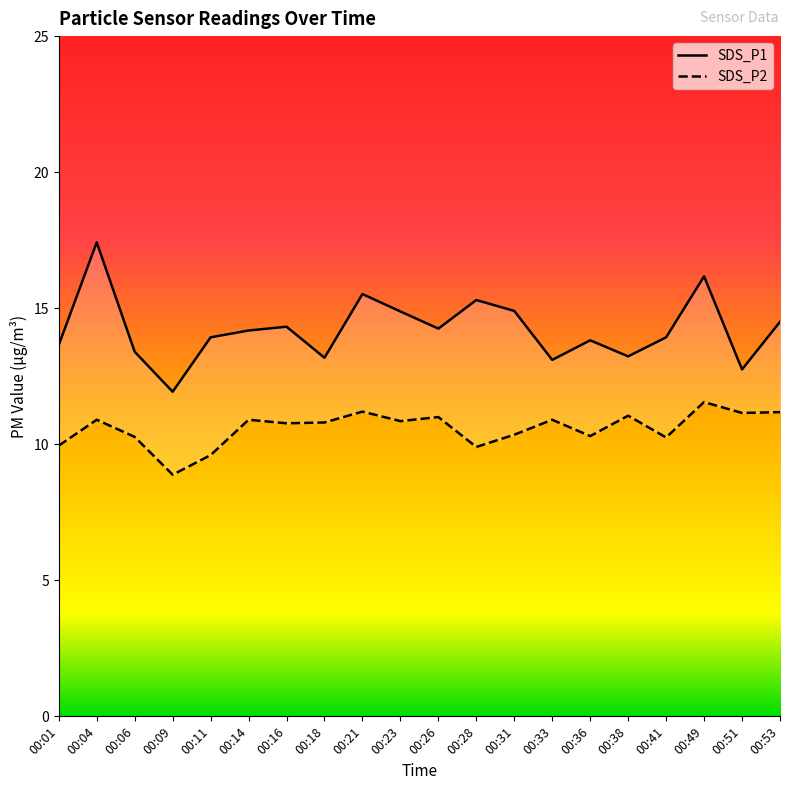

Rank the series at 00:36 from lowest to highest value.

SDS_P2, SDS_P1